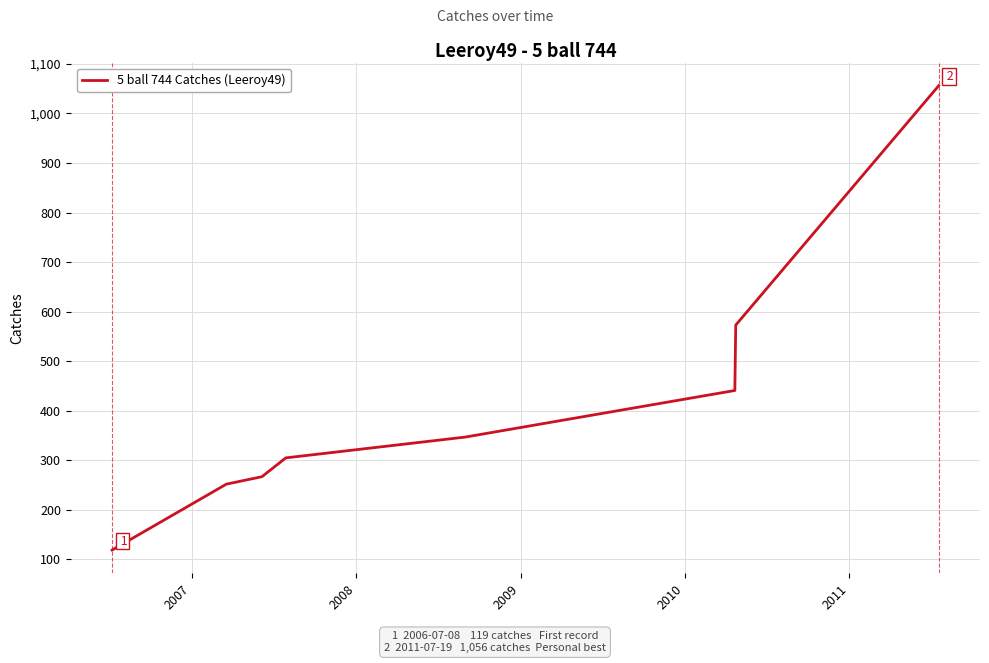

How many distinct data groups are displayed?

1